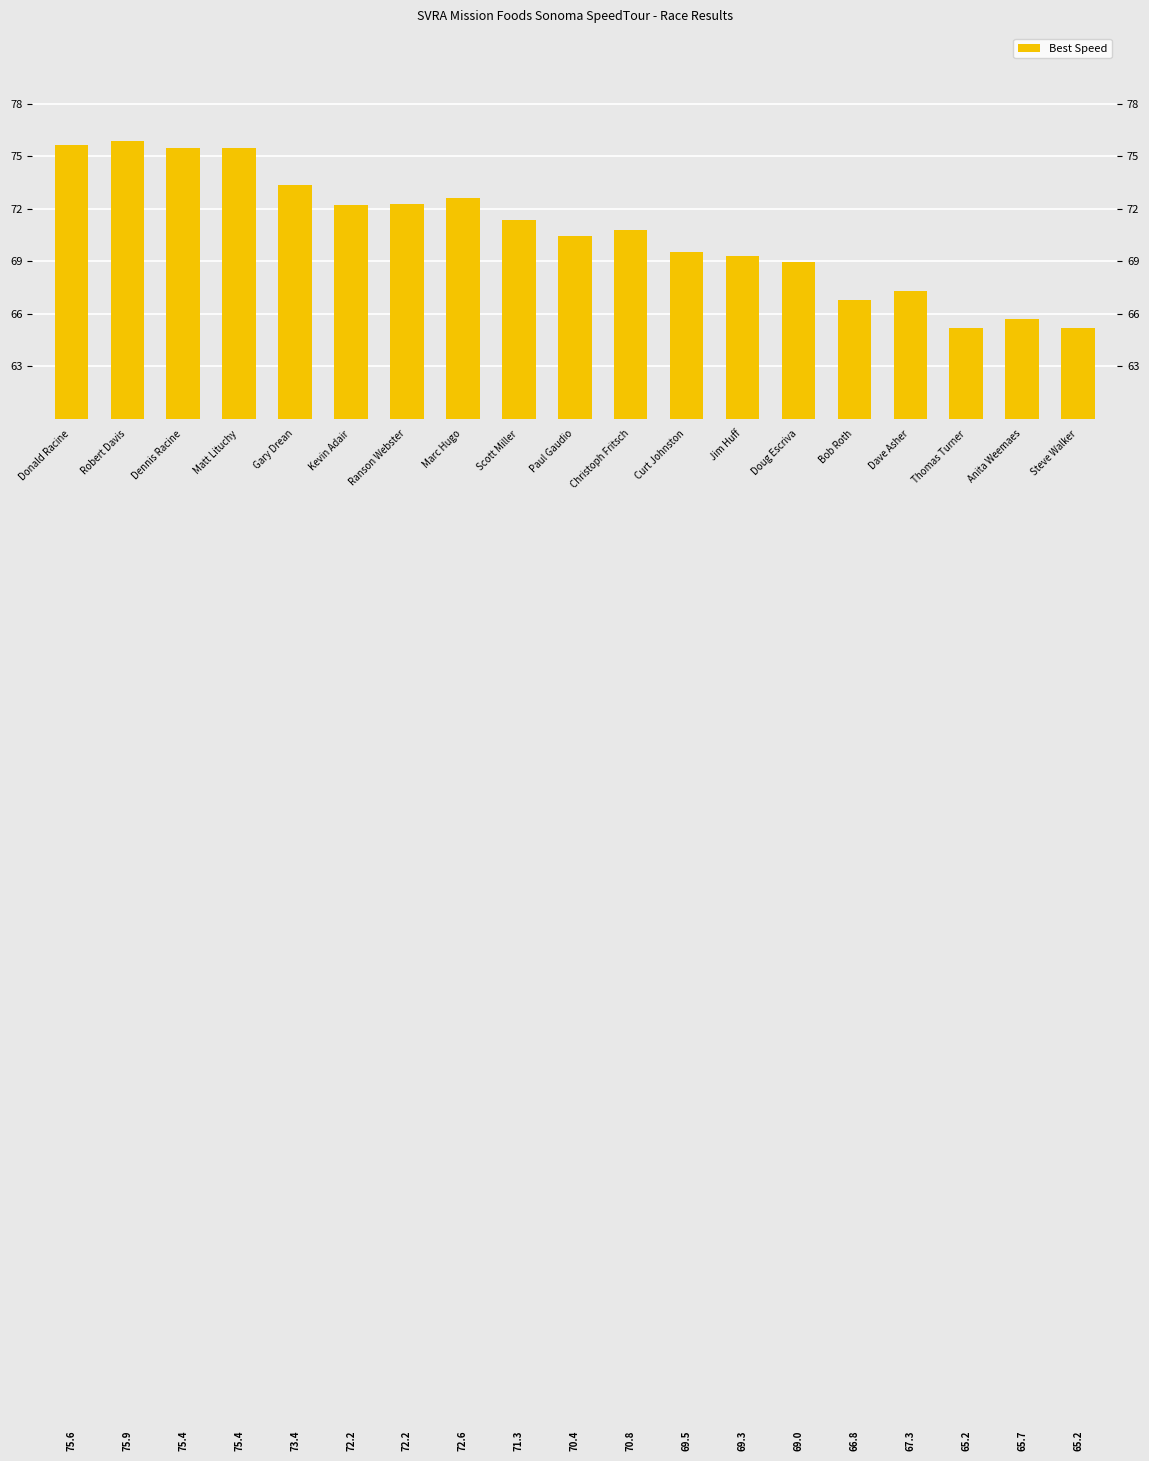

Which has a higher value, Thomas Turner or Robert Davis?

Robert Davis